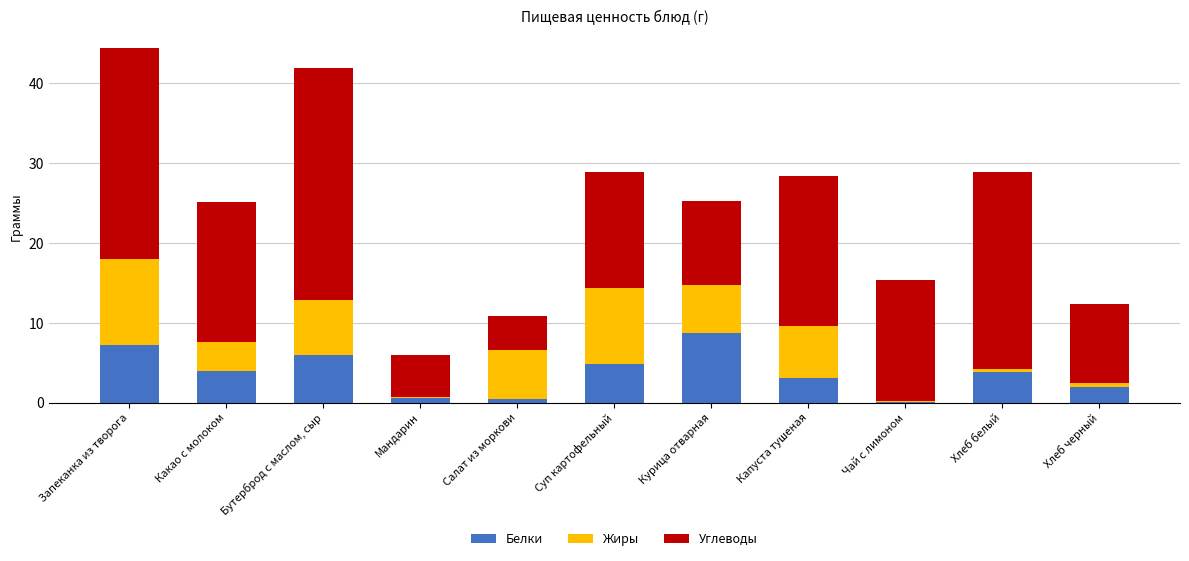

Is it true that Белки equals 9.6 at Бутерброд с маслом, сыр?

False